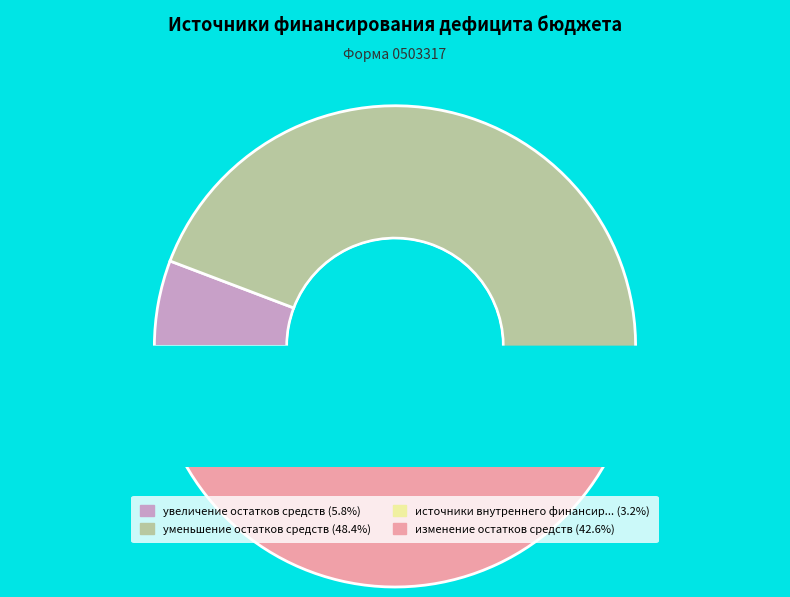

To the nearest percent, what percentage of the pie is увеличение остатков средств, всего?

6%